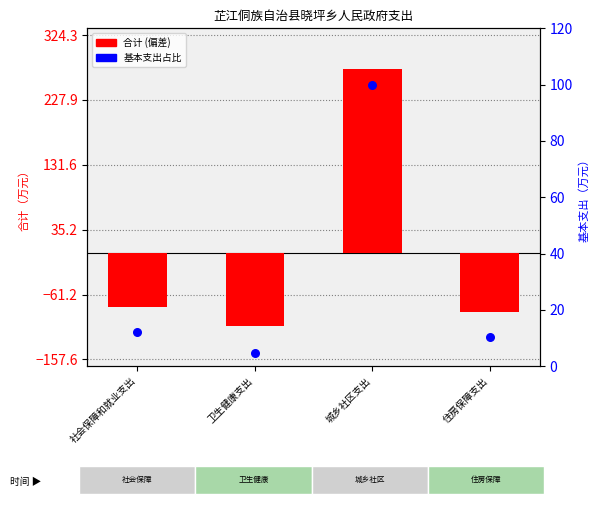

At how many categories does at least one series exceed 234?

1